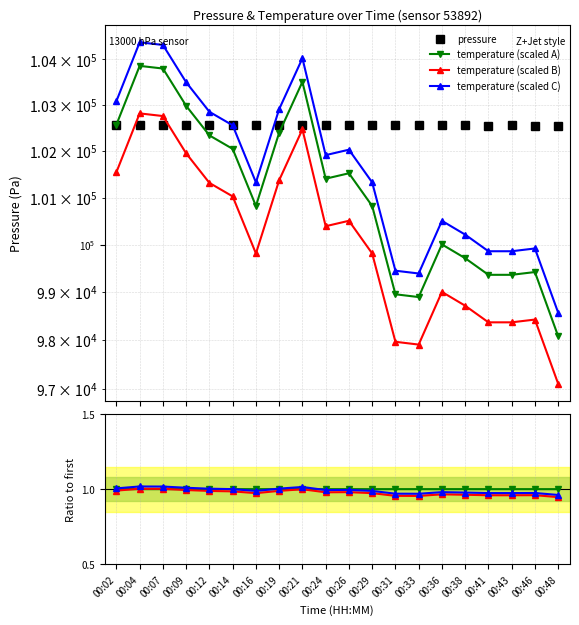

List the labels in order of pressure value, largest first.

00:02, 00:14, 00:09, 00:07, 00:04, 00:12, 00:16, 00:21, 00:26, 00:24, 00:19, 00:36, 00:38, 00:31, 00:29, 00:33, 00:43, 00:41, 00:48, 00:46